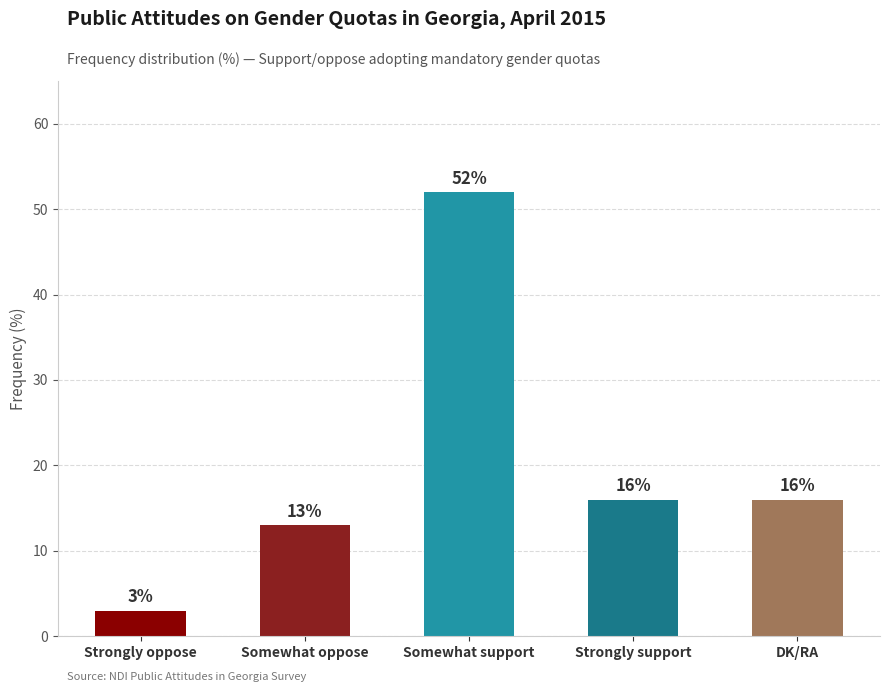

Is it true that the value at Strongly oppose is 3?

True